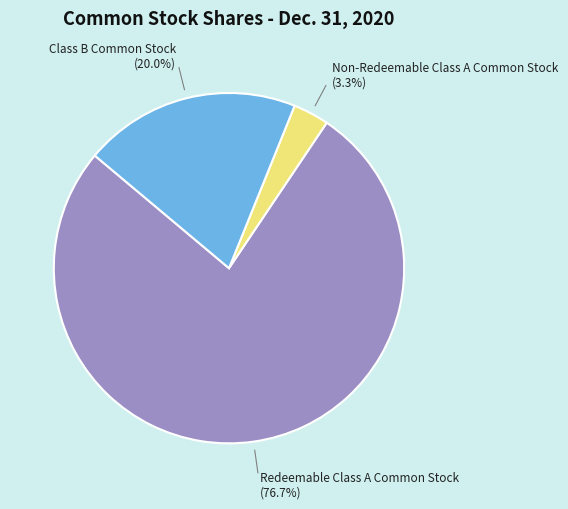

What percentage is the Non-Redeemable Class A Common Stock slice, to the nearest percent?

3%